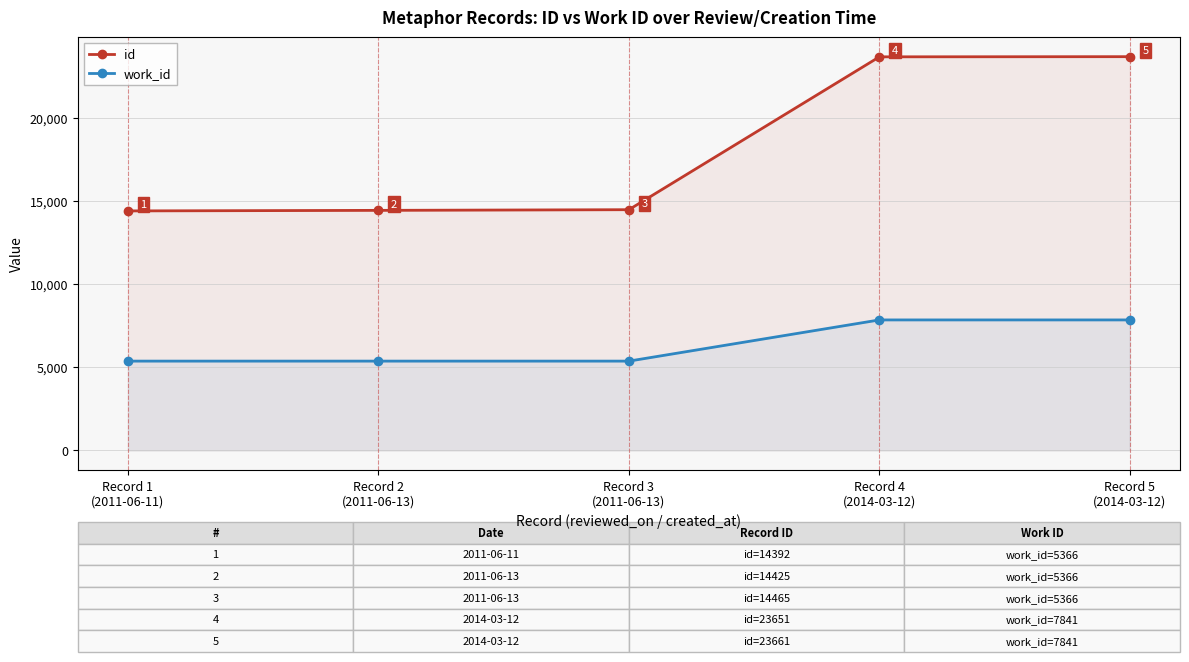

Between Record 1
(2011-06-11) and Record 5
(2014-03-12), which is larger?

Record 5
(2014-03-12)